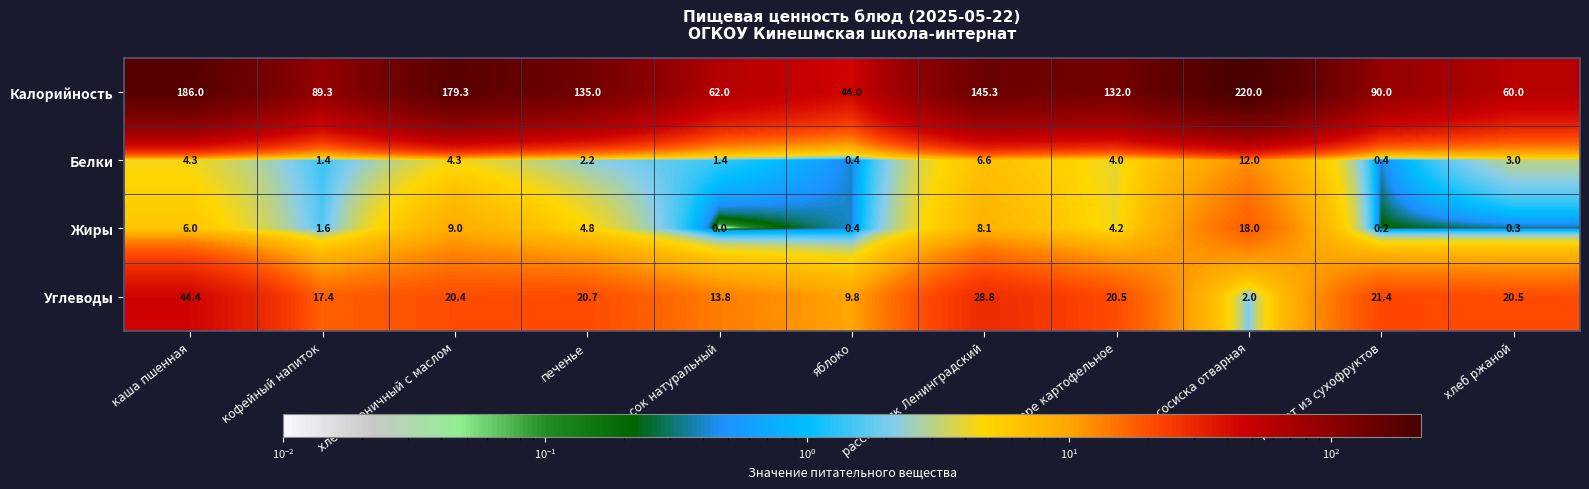

What is the difference between the second highest and second lowest values in the Белки series?

6.2